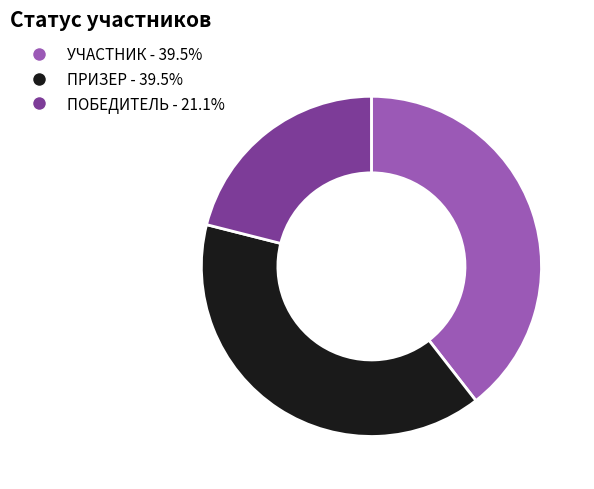

Approximately how many times larger is the value at ПОБЕДИТЕЛЬ - 21.1% compared to ПРИЗЕР - 39.5%?

0.5